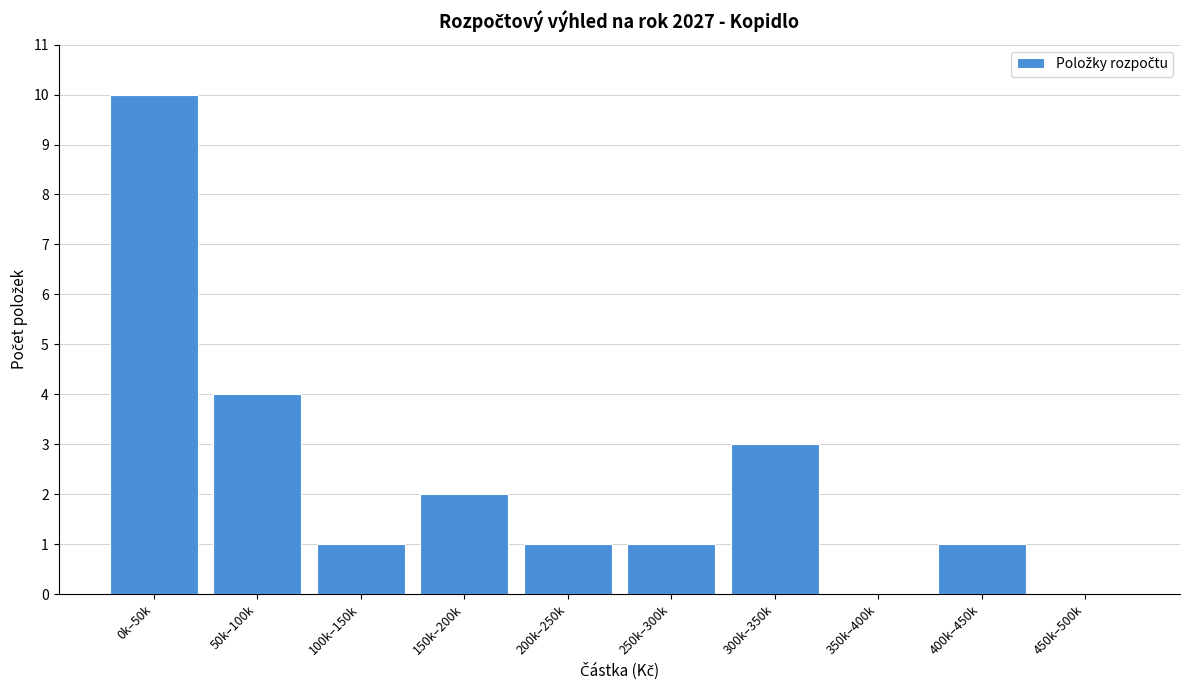

Reading right to left, list all the values displayed in this chart.

450k–500k=0	400k–450k=1	350k–400k=0	300k–350k=3	250k–300k=1	200k–250k=1	150k–200k=2	100k–150k=1	50k–100k=4	0k–50k=10